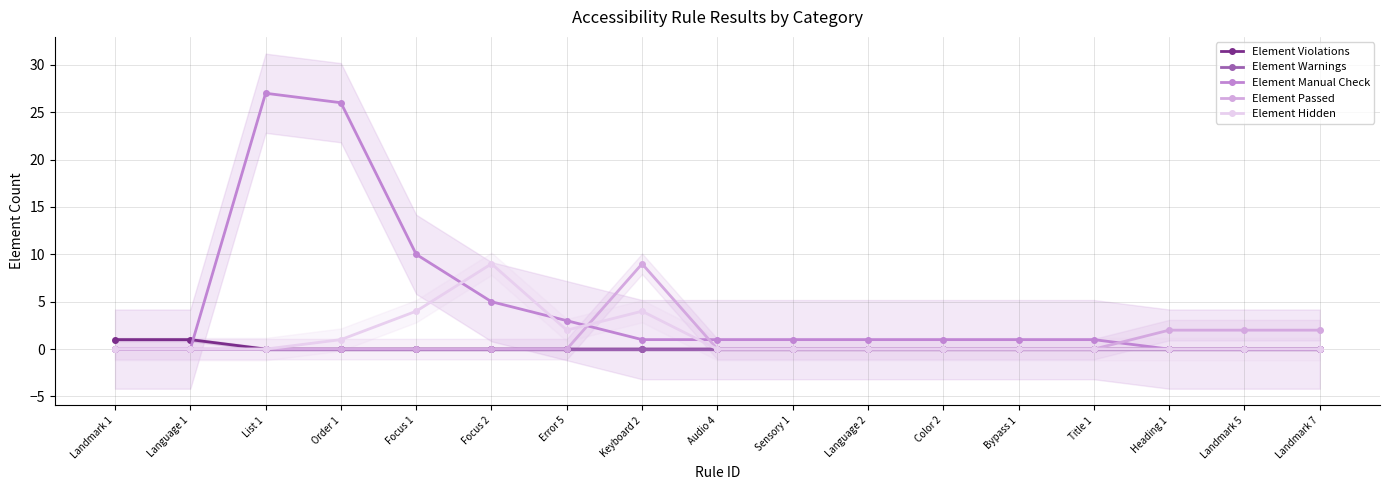

What is the value of the Element Manual Check point at the 3rd from the left?

27